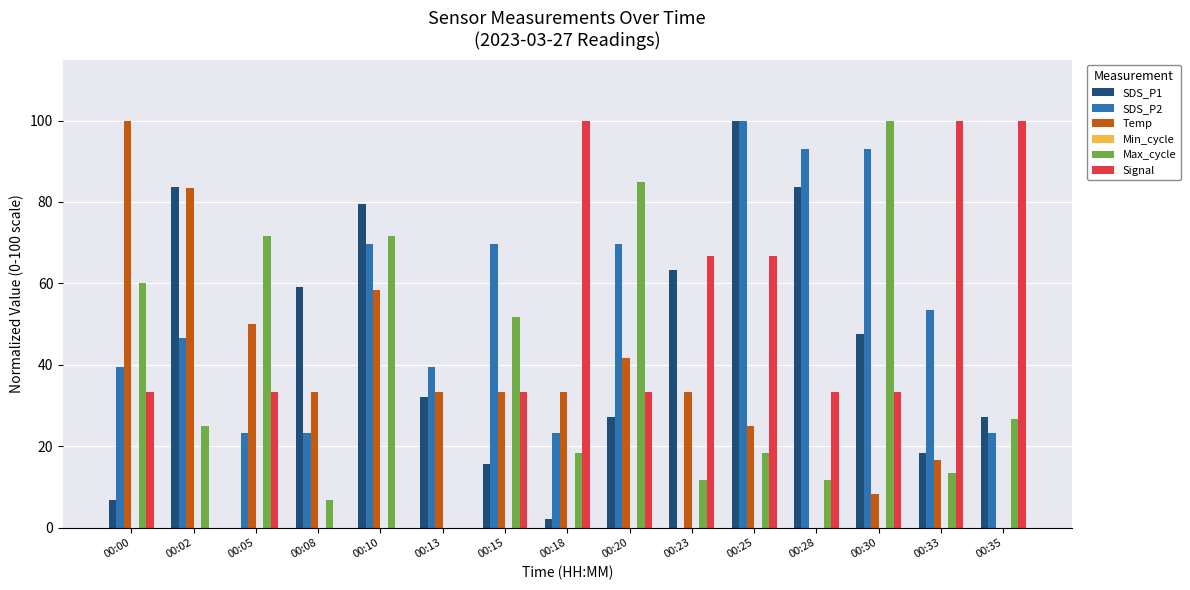

What is the highest value of the Temp series?

100.0